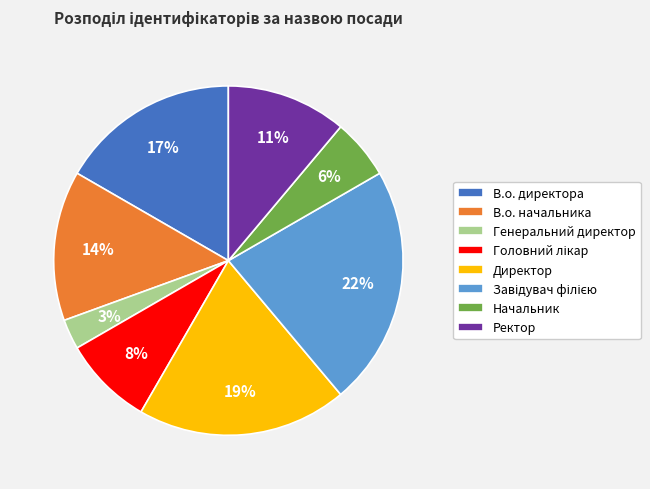

The Ректор slice represents 11% of the pie. True or false?

True